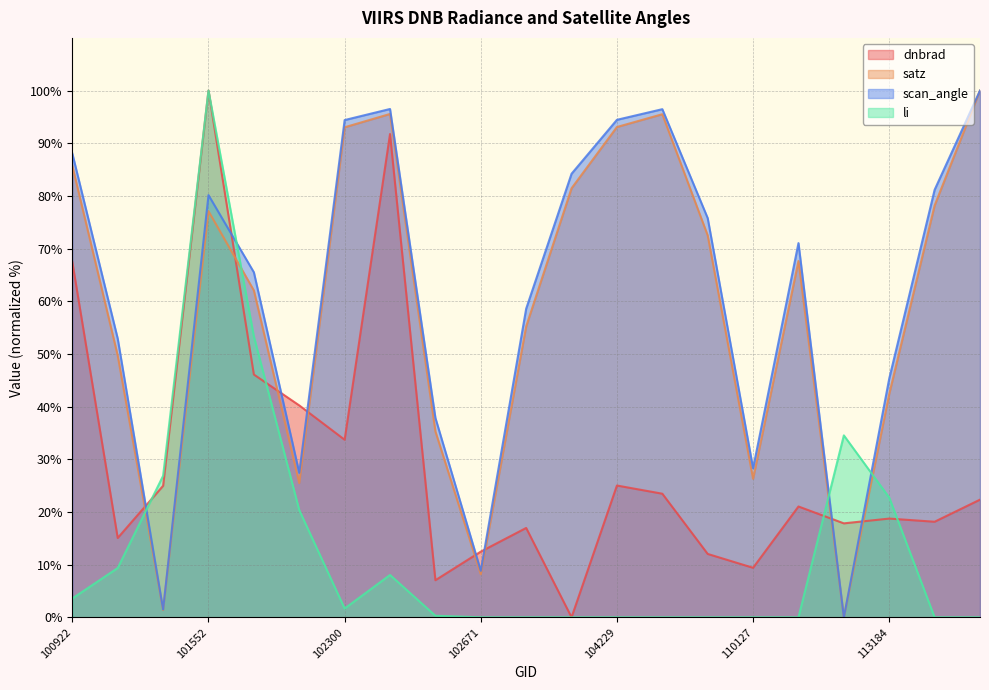

Reading right to left, transcribe all the data shown in this chart.

dnbrad: 22.3	18.1	18.7	17.8	21.0	9.4	12.0	23.5	25.0	0.0	17.0	12.5	7.0	91.7	33.7	40.2	46.1	100.0	25.0	15.1	67.4
satz: 100.0	78.2	42.4	0.0	67.6	26.3	72.5	95.5	93.1	81.4	55.2	8.2	35.3	95.6	93.0	25.5	62.0	77.1	1.4	49.7	85.7
scan_angle: 100.0	81.2	45.3	0.0	71.0	28.3	75.8	96.5	94.4	84.2	58.6	8.8	37.9	96.5	94.4	27.4	65.5	80.2	1.5	52.9	88.0
li: 0.0	0.0	22.7	34.5	0.0	0.0	0.0	0.0	0.0	0.0	0.0	0.0	0.3	8.0	1.7	20.4	53.3	100.0	26.9	9.4	3.6